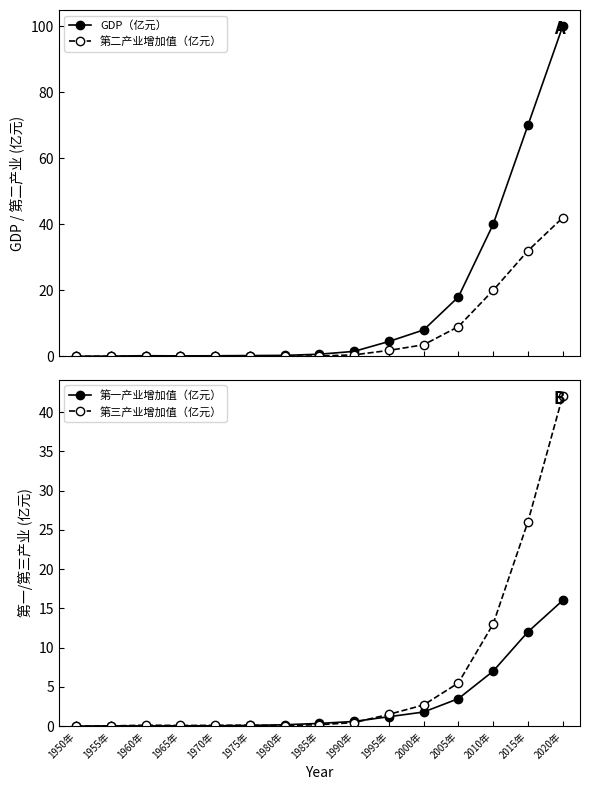

What is the label of the 8th point from the left?

1985年